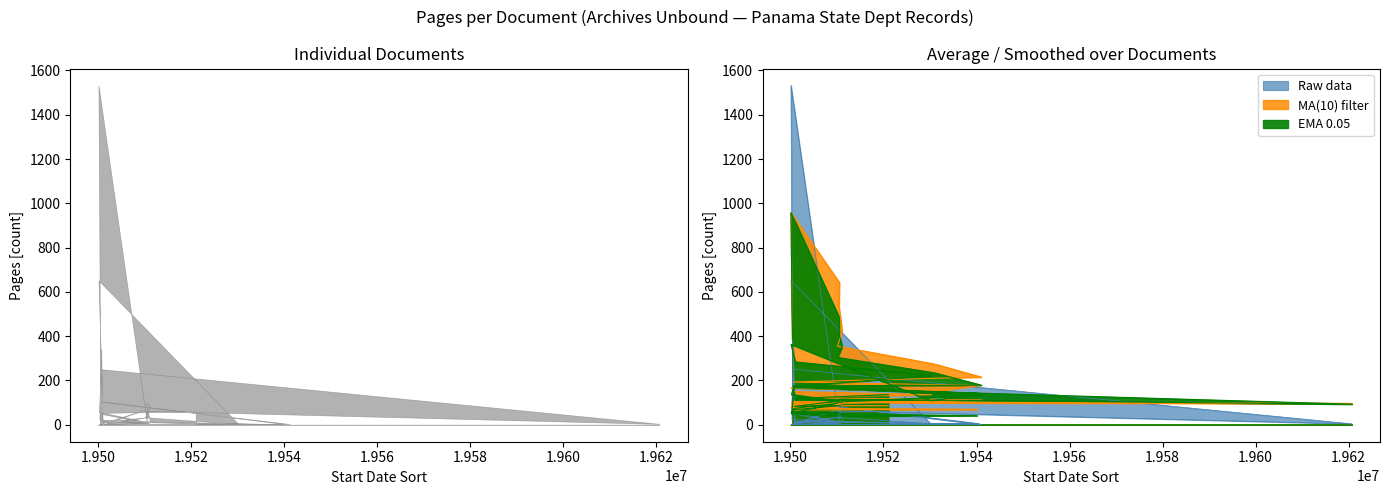

Is it true that EMA_Pages equals 38.1 at 19511004?

False